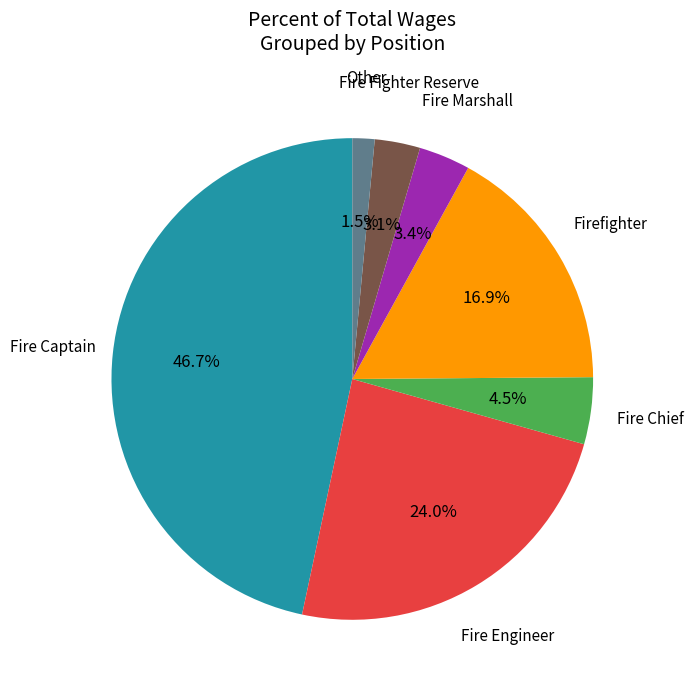

Does any single category account for the majority?

No